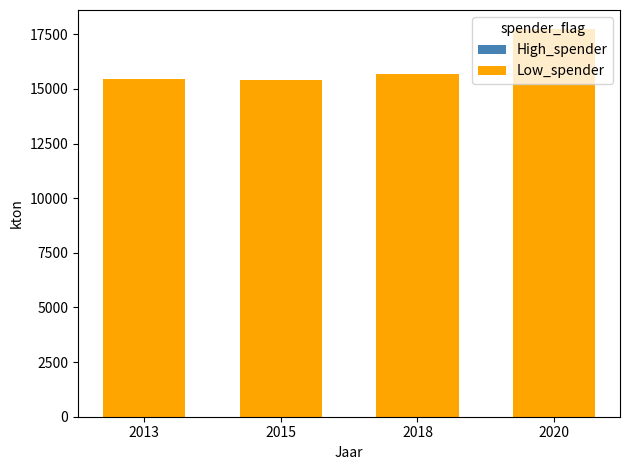

What is the value of the 2nd bar from the left?

15401